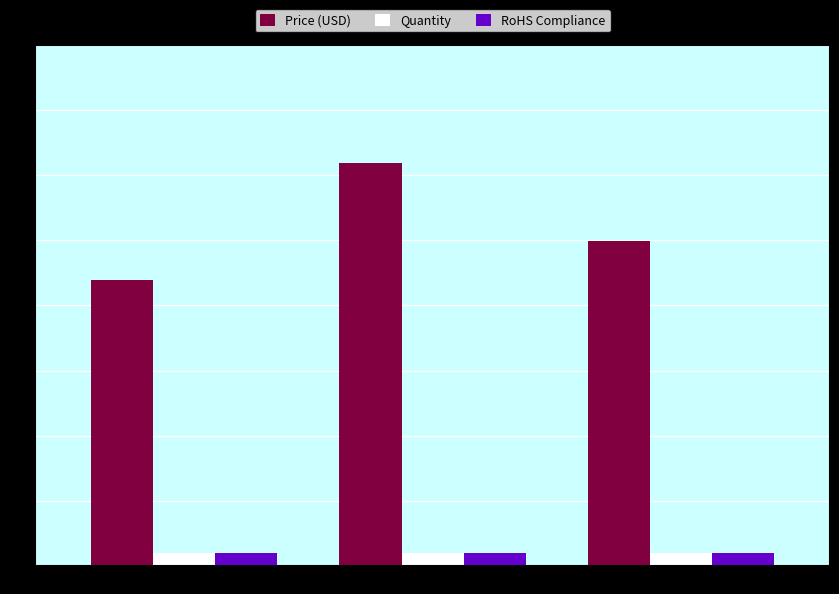

Does the chart contain stacked bars?

No